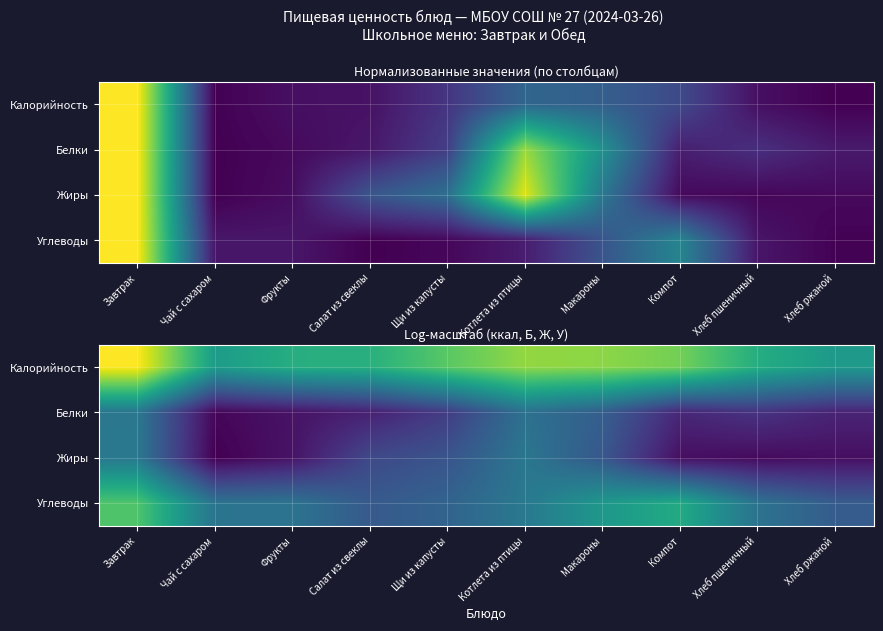

At which category is the sum across all series the highest?

Завтрак